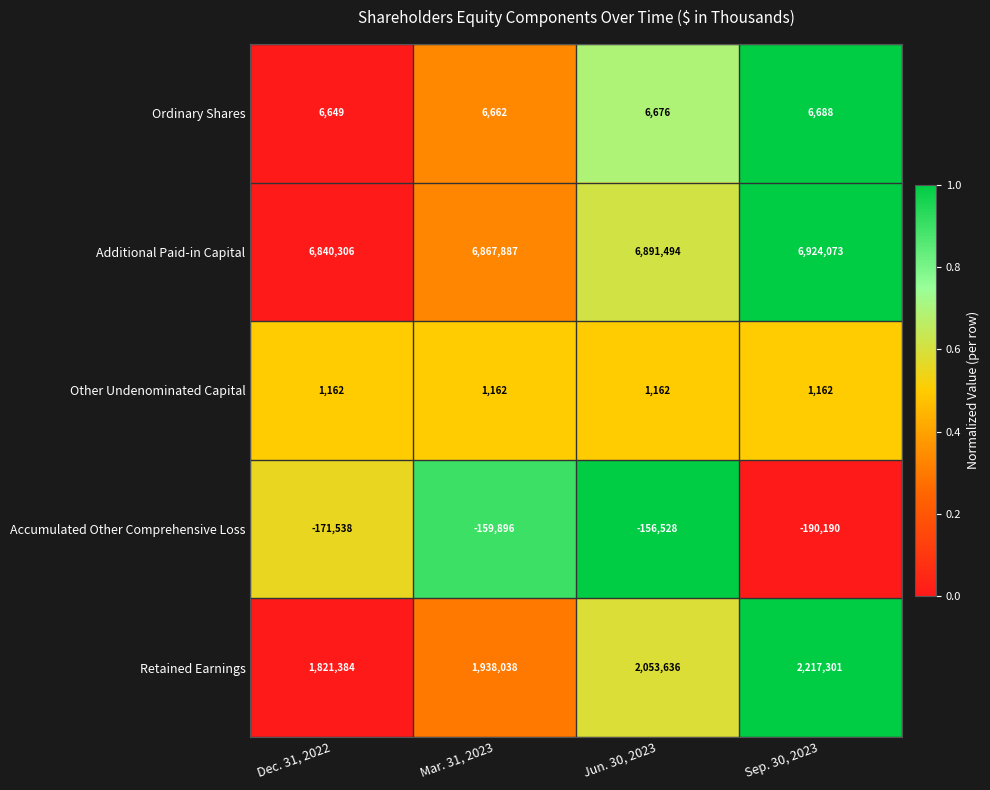

How many categories are shown in the chart?

4